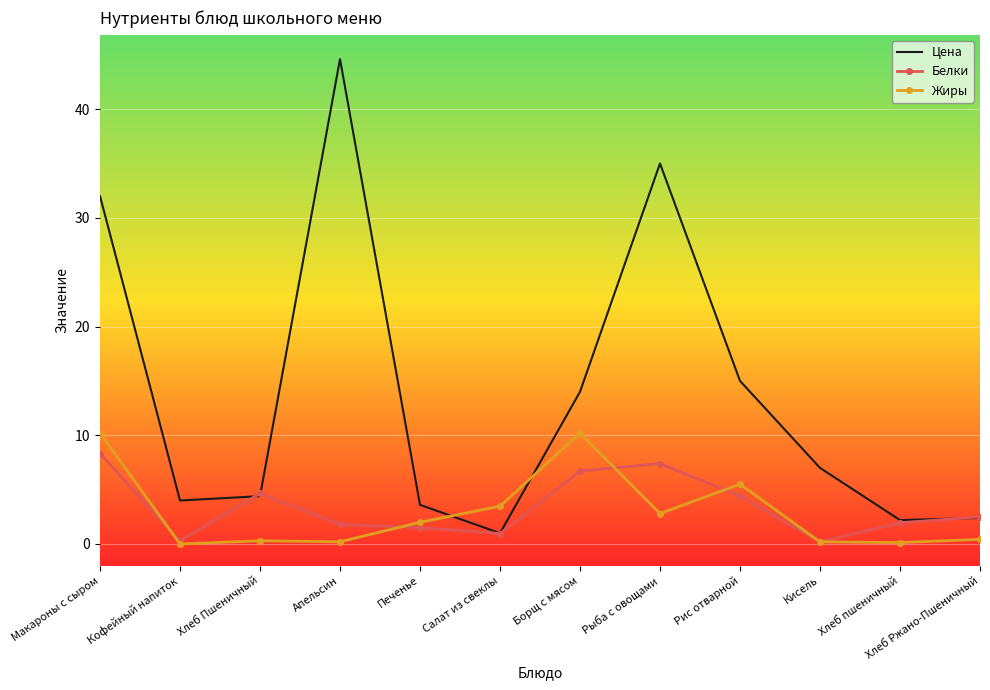

What is the spread (max minus min) of values at Хлеб пшеничный?

2.1